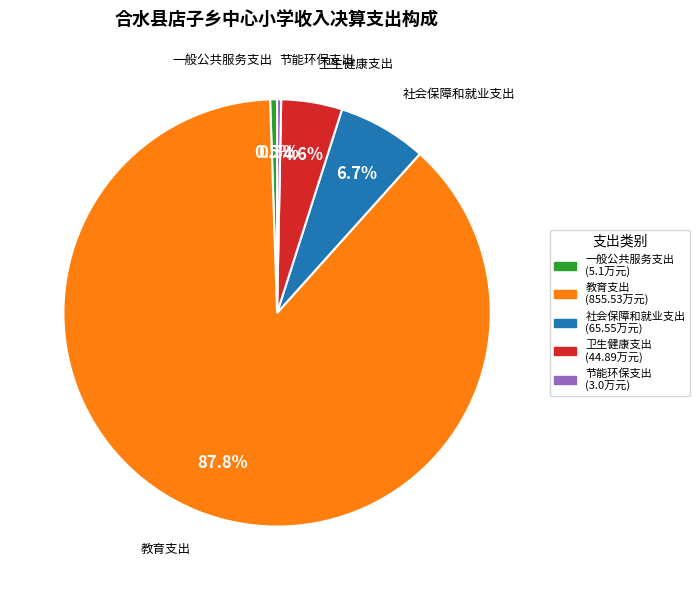

Which category has the biggest portion of the pie?

教育支出